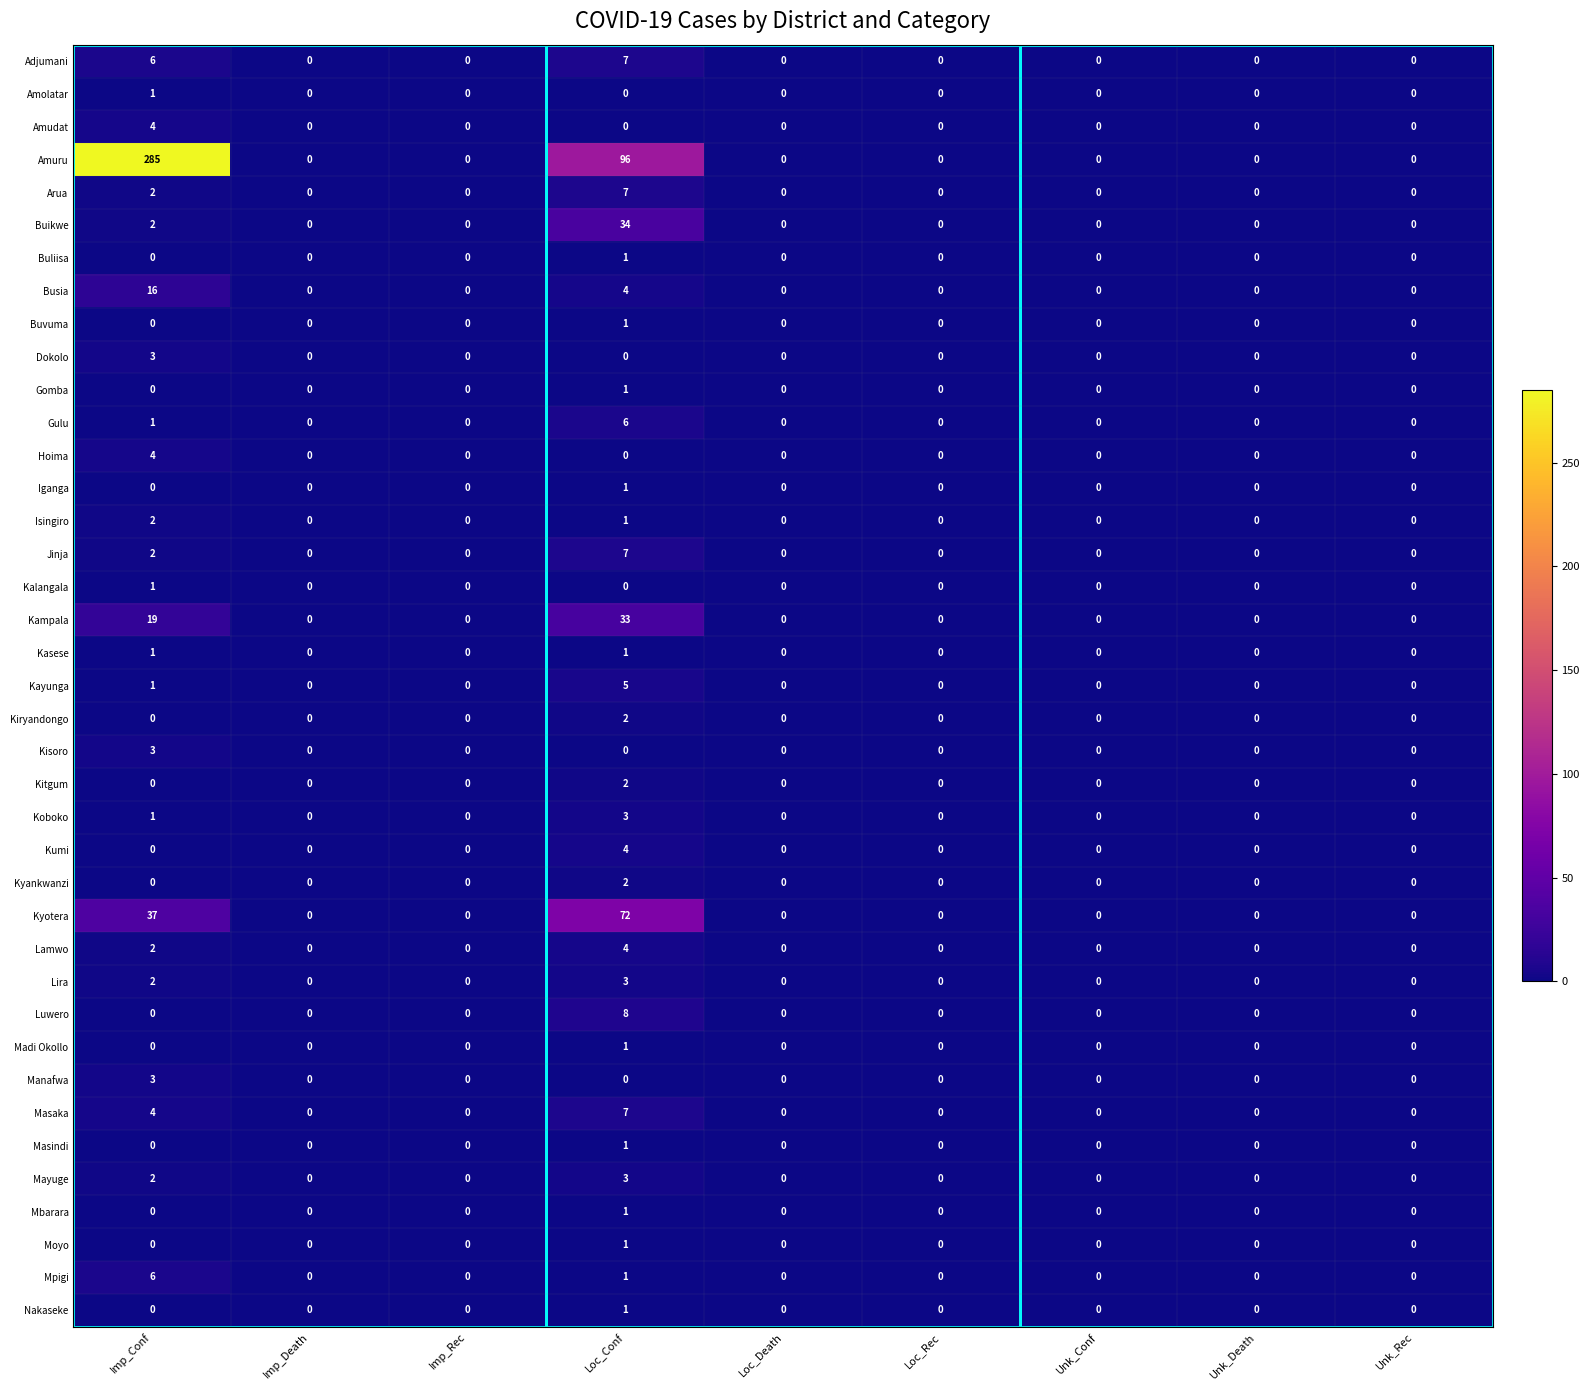

At which category is the sum across all series the highest?

Imp_Conf